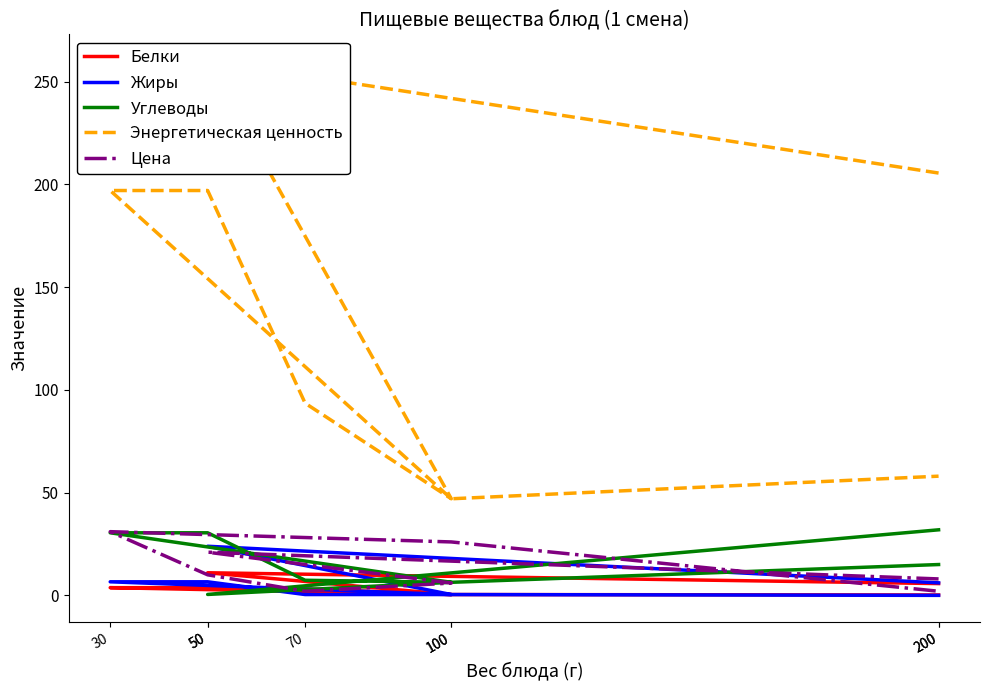

What are all the series names shown in the legend?

Белки, Жиры, Углеводы, Энергетическая ценность, Цена